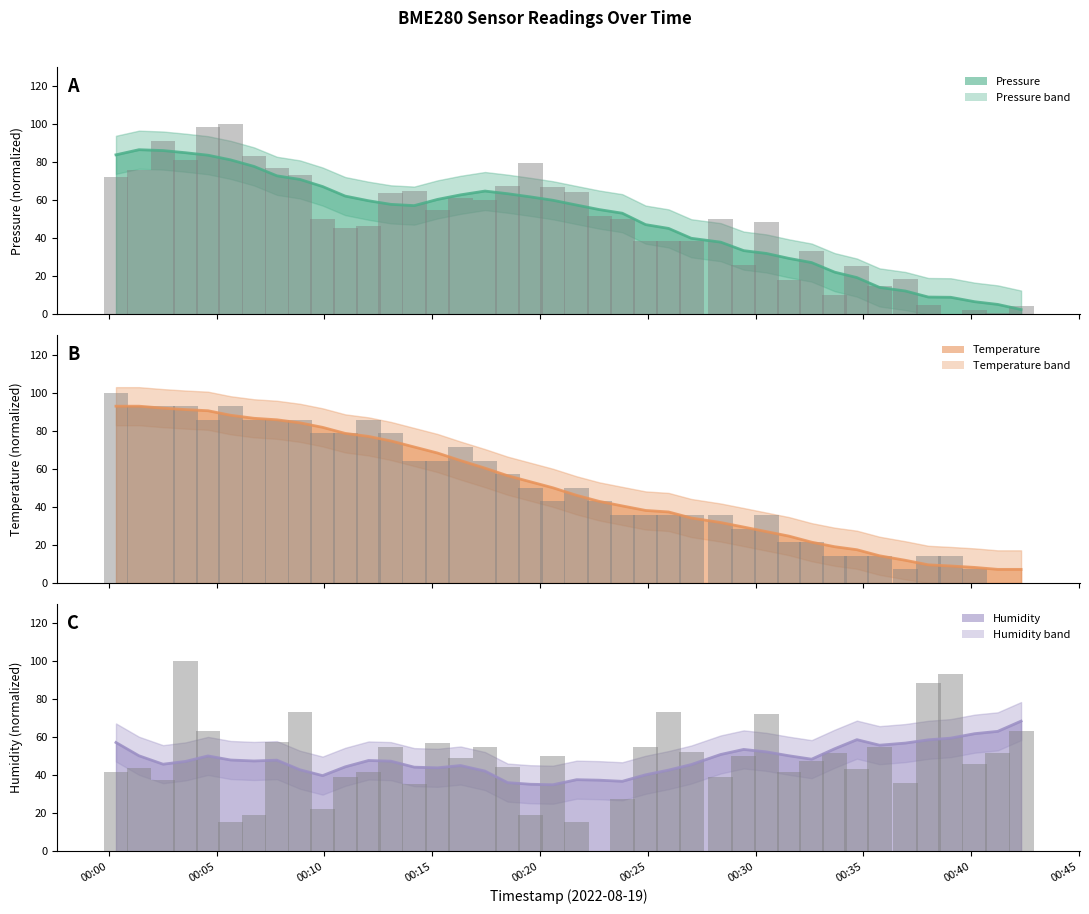

Rank the series by their maximum value, from lowest to highest.

humidity trend, pressure trend, temperature trend, pressure raw, temperature raw, humidity raw